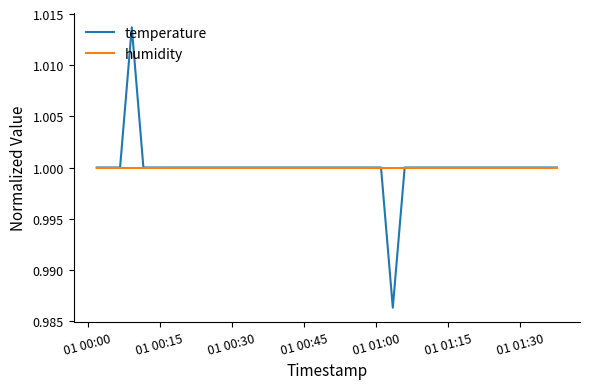

Rank the series by their maximum value, from highest to lowest.

temperature, humidity